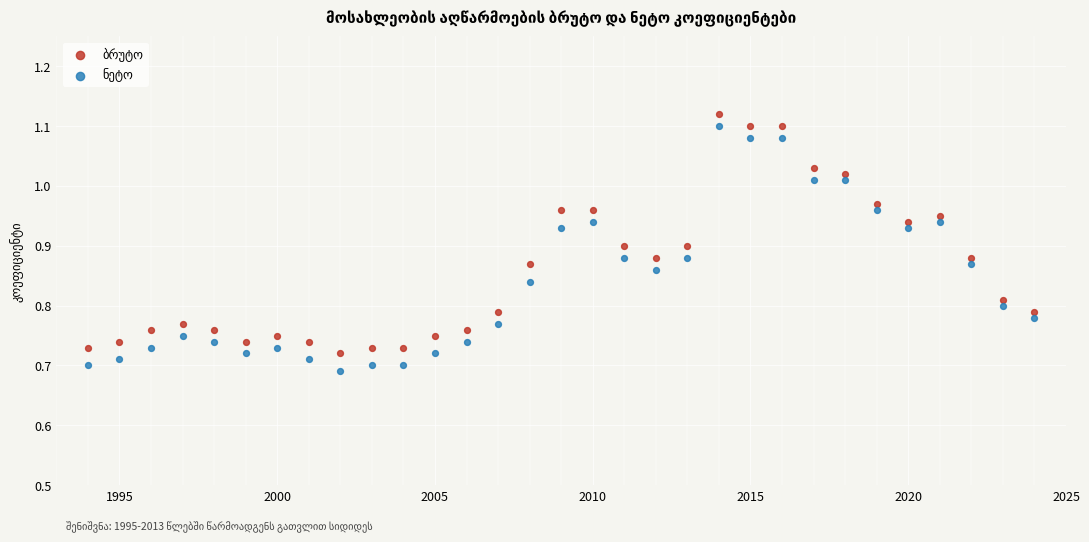

What is the X range (max minus min) for the scatter plot?

30.0